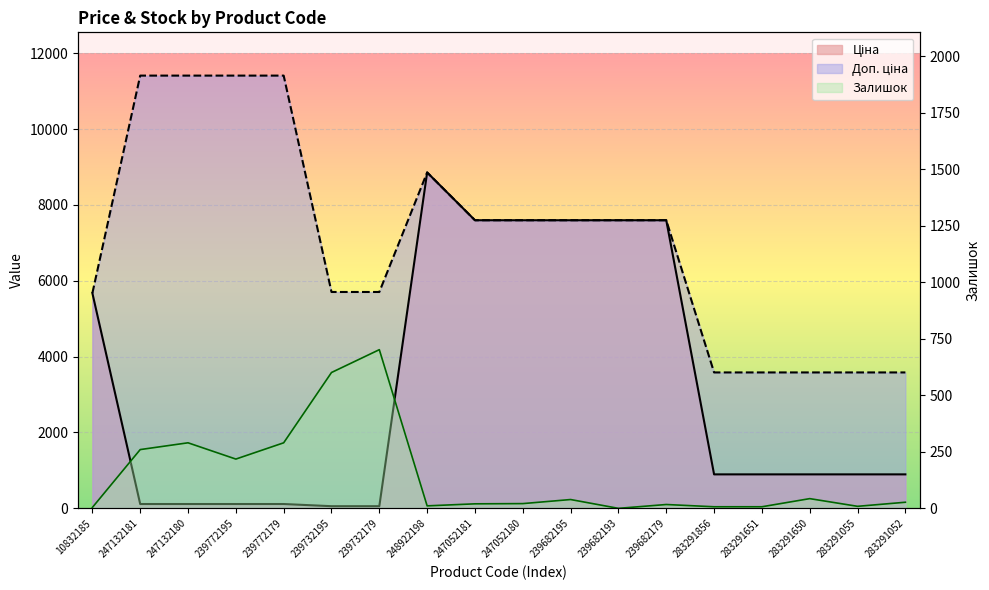

How many lines are shown in the chart?

3